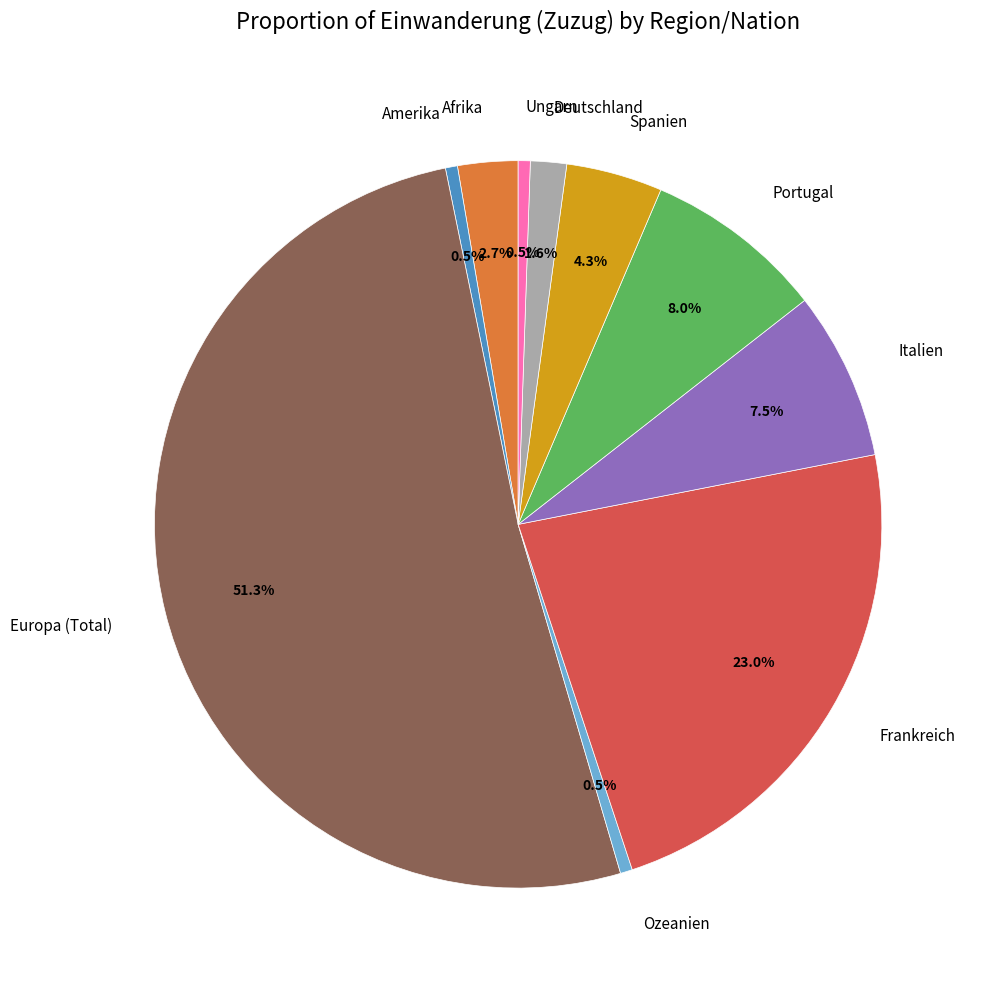

Do Ozeanien and Frankreich together represent more than half of the pie?

No